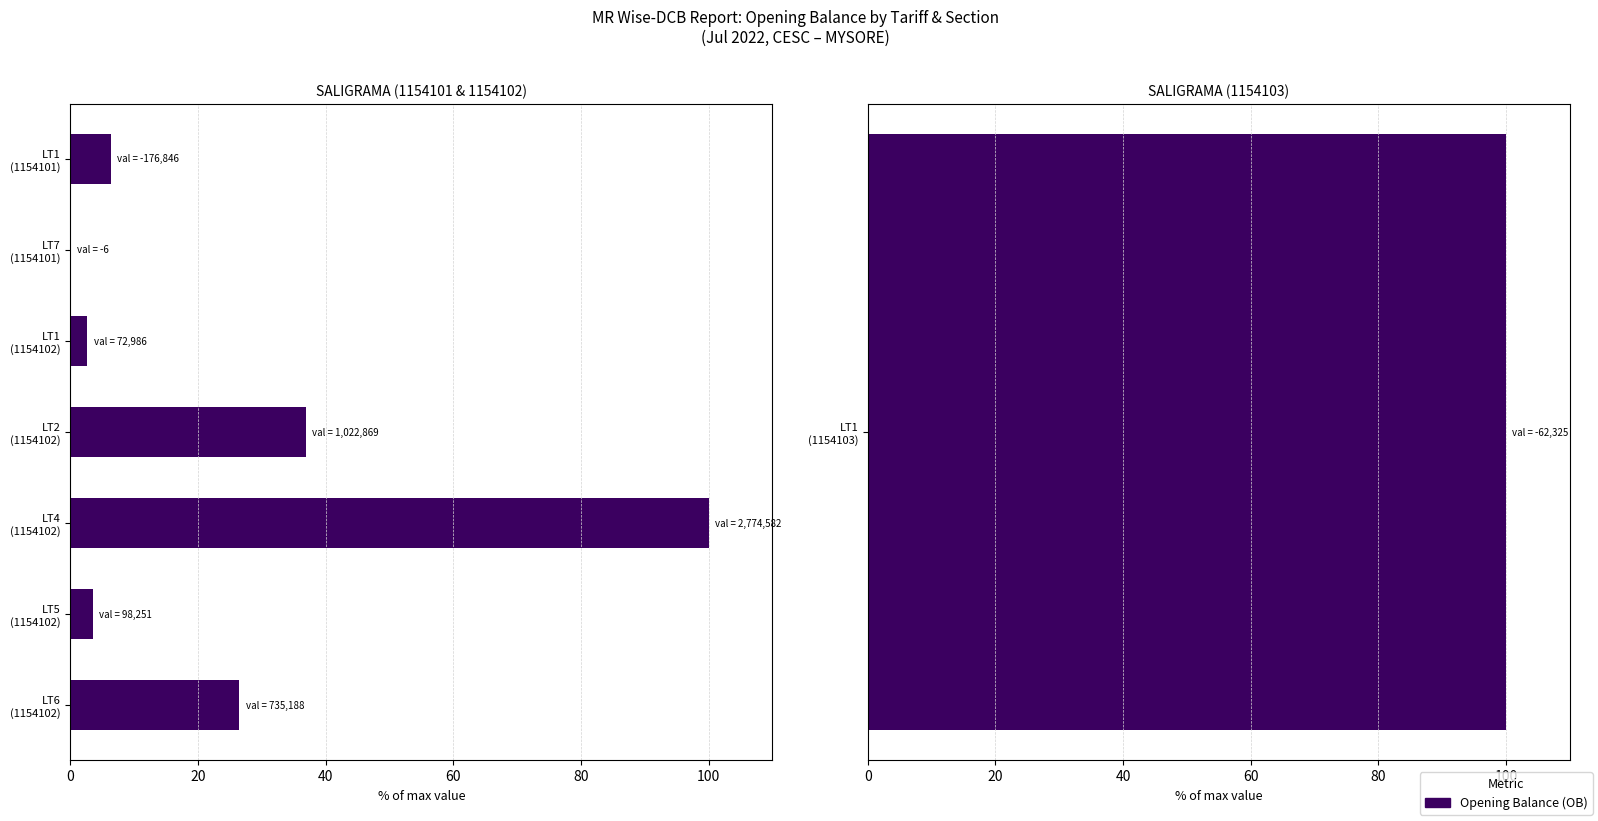

Does the chart contain stacked bars?

No